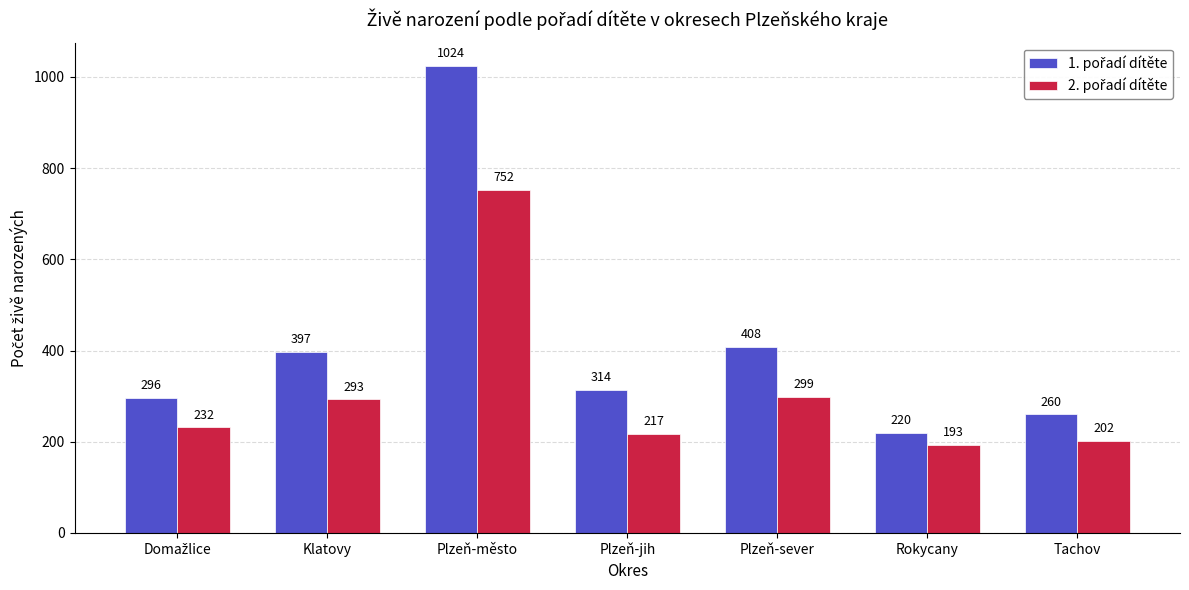

What is the spread (max minus min) of values at Plzeň-jih?

97